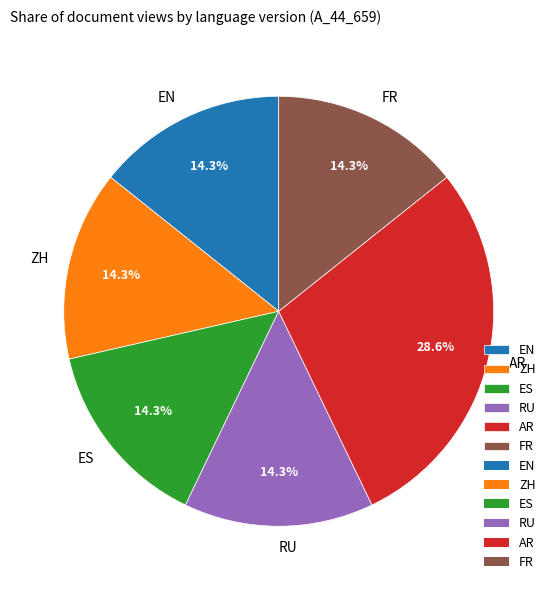

What percentage is the ZH slice, to the nearest percent?

14%